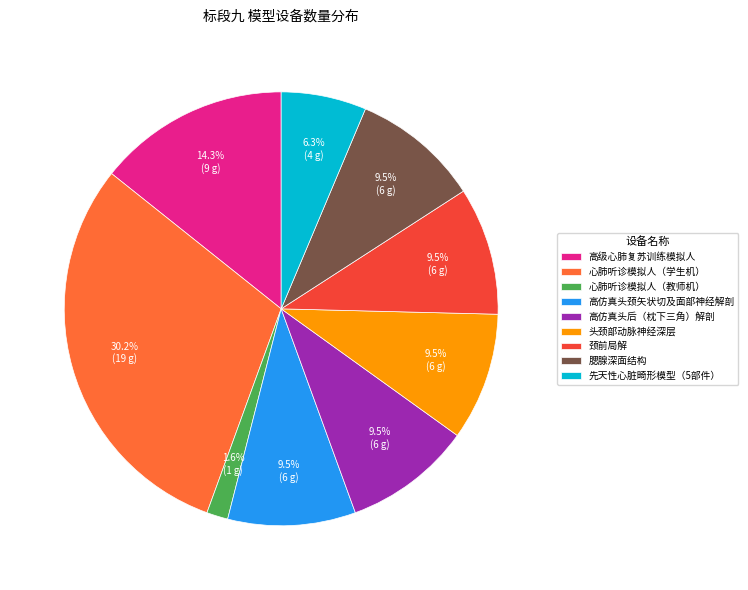

Count the number of slices in the pie.

9